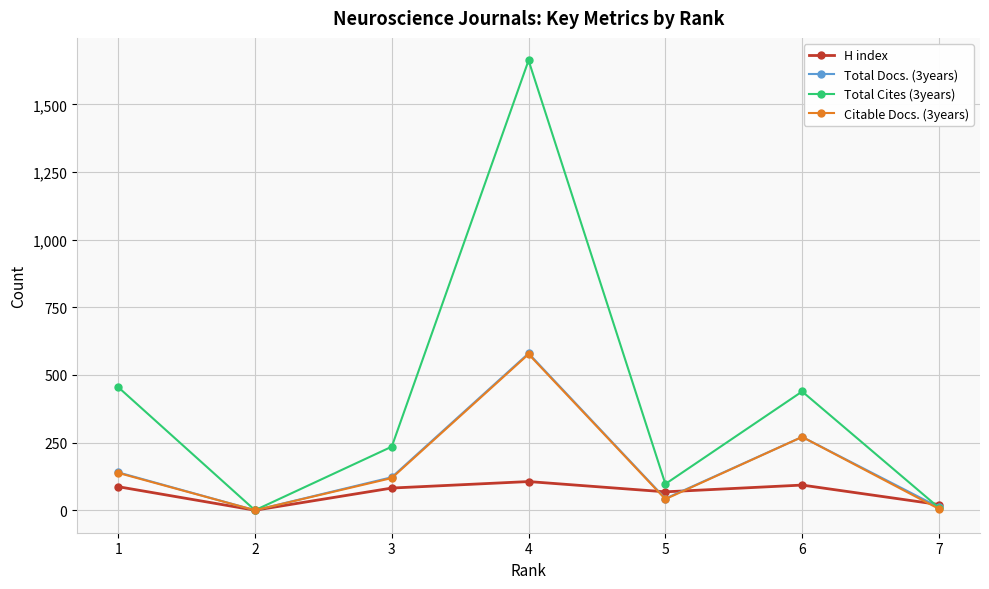

The Total Docs. (3years) series shows 140 at 1. True or false?

True